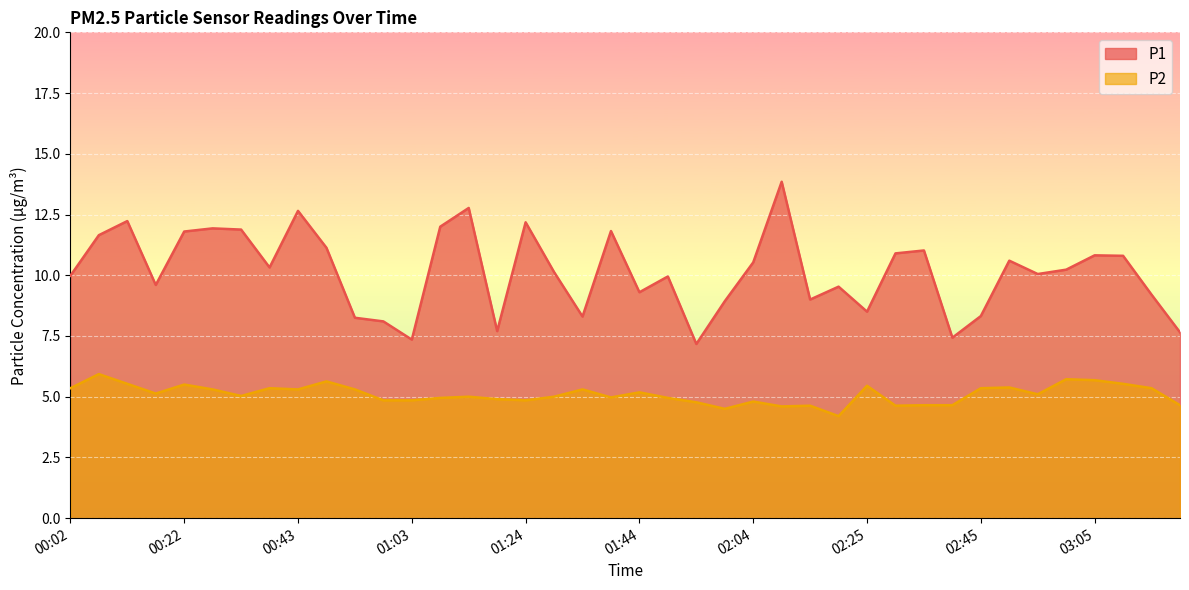

Read the P2 value at 01:54.

4.8